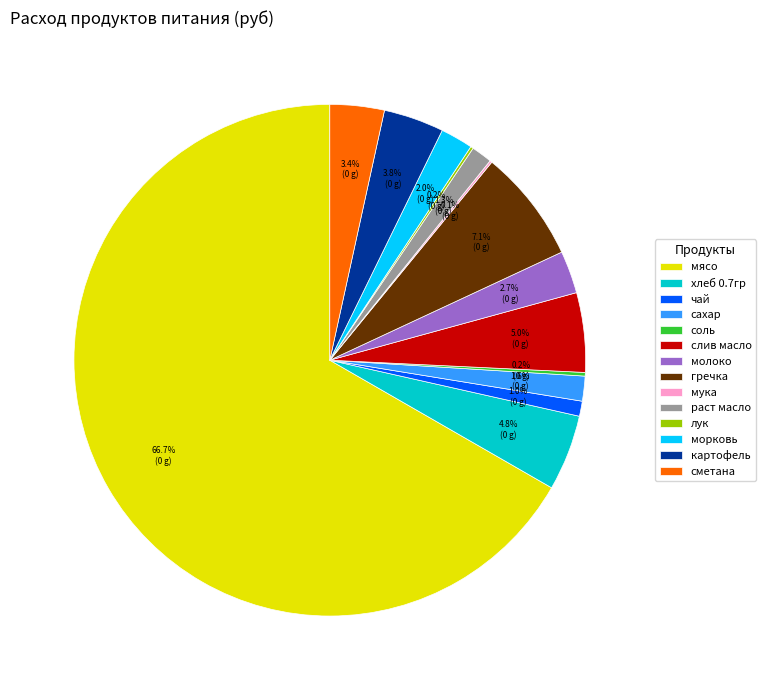

Which category has the biggest portion of the pie?

мясо